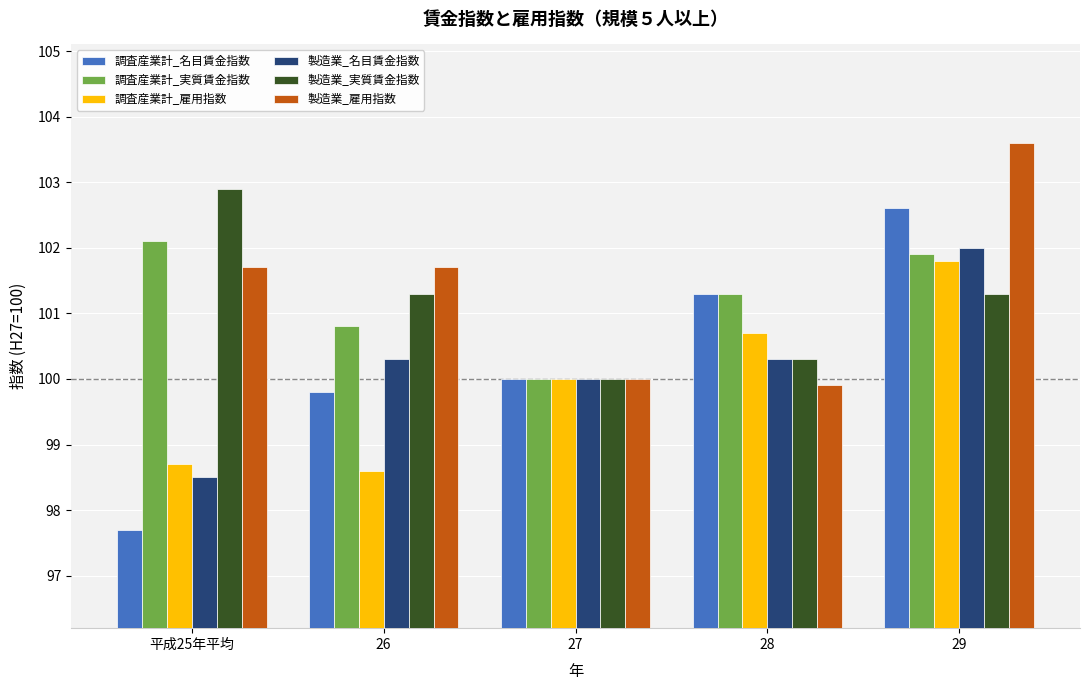

What is the lowest value of the 調査産業計_実質賃金指数 series?

100.0